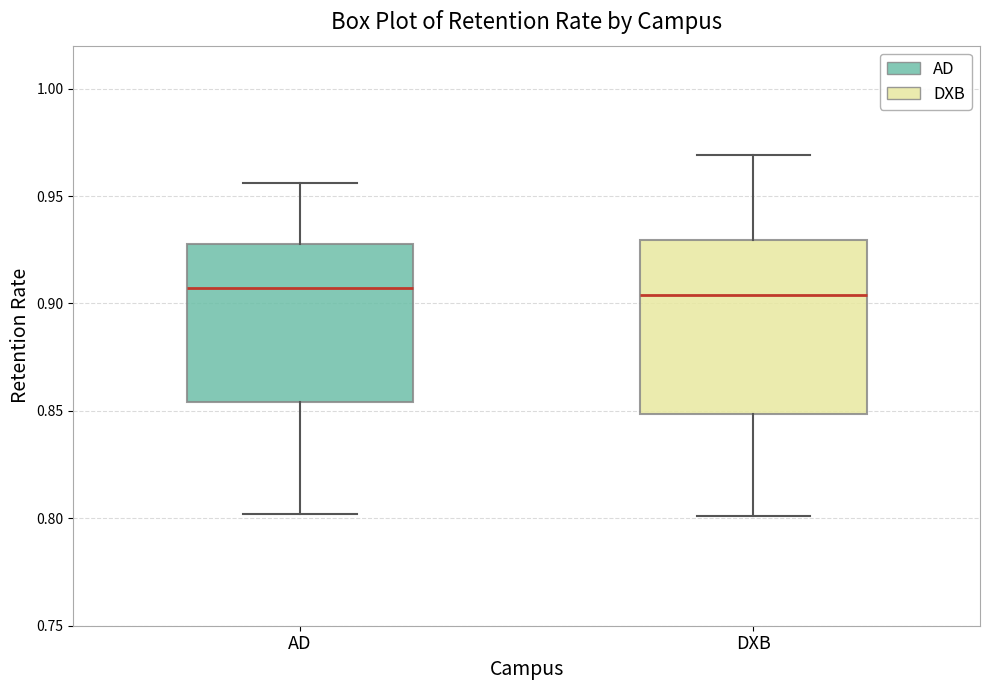

Comparing the boxes themselves (not the whiskers), which one is the tallest?

DXB